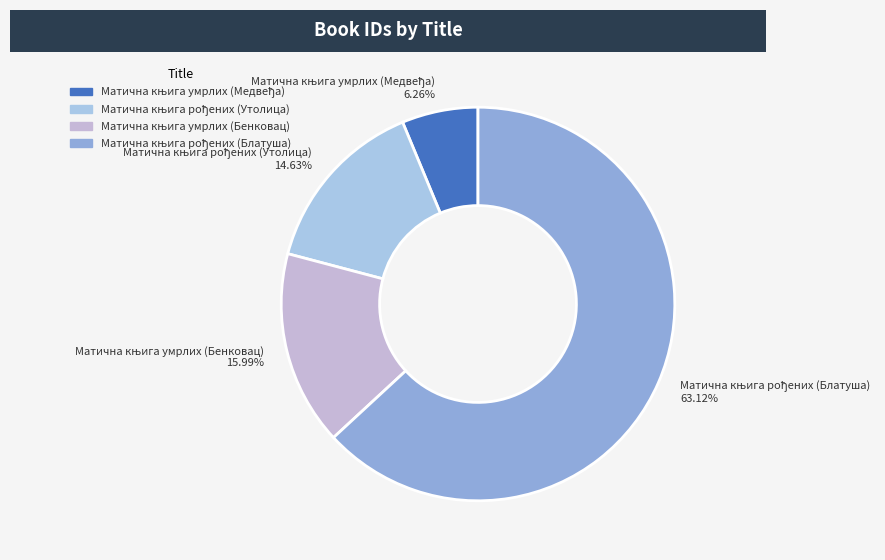

Is there any slice that represents more than half of the pie?

Yes